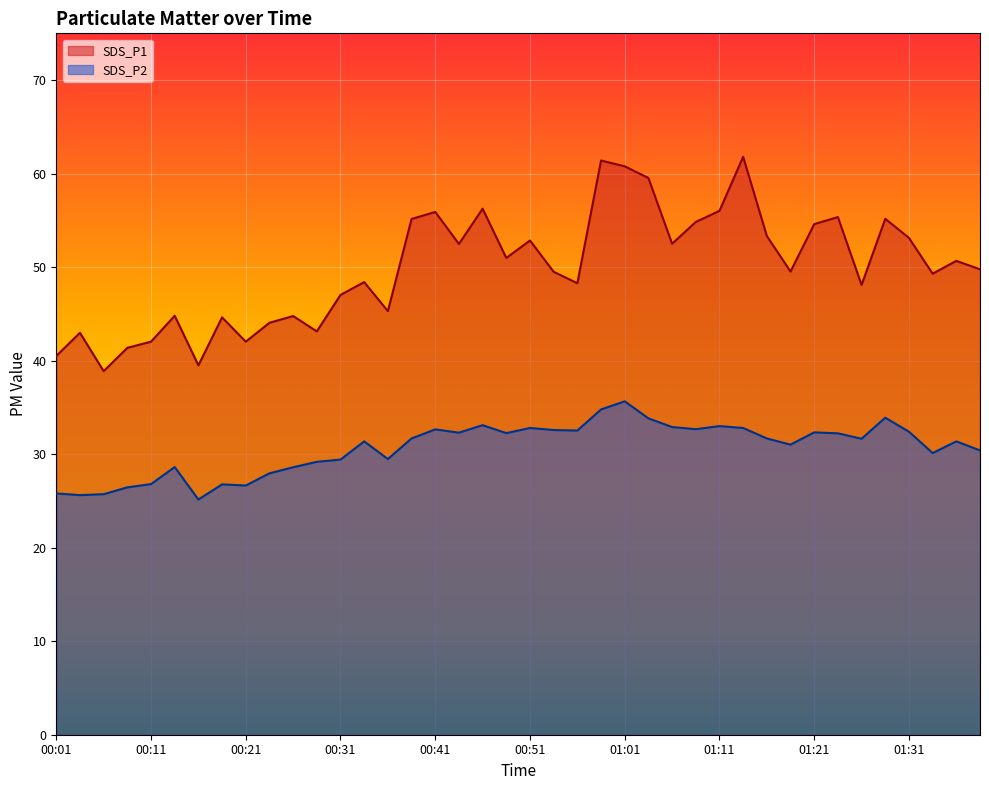

Which series has the widest spread of values?

SDS_P1